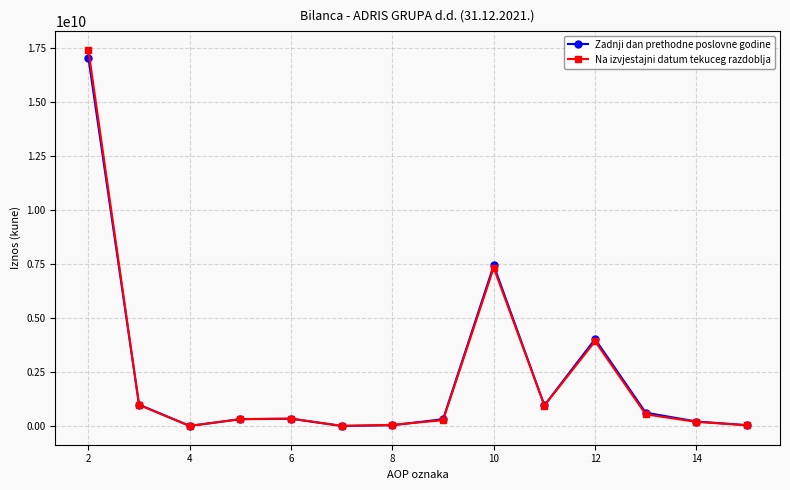

Which series has the widest spread of values?

Na izvjestajni datum tekuceg razdoblja